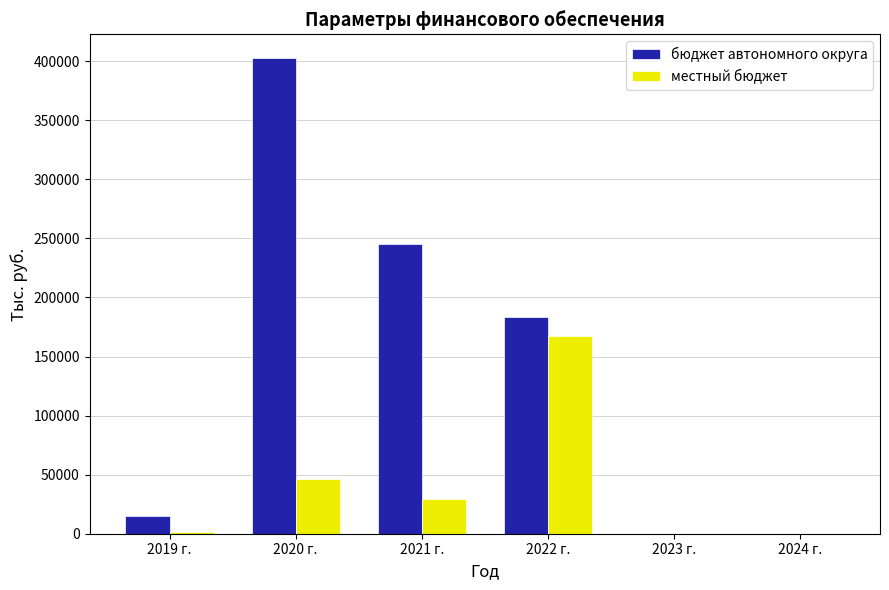

Which category has the highest value in the бюджет автономного округа series?

2020 г.